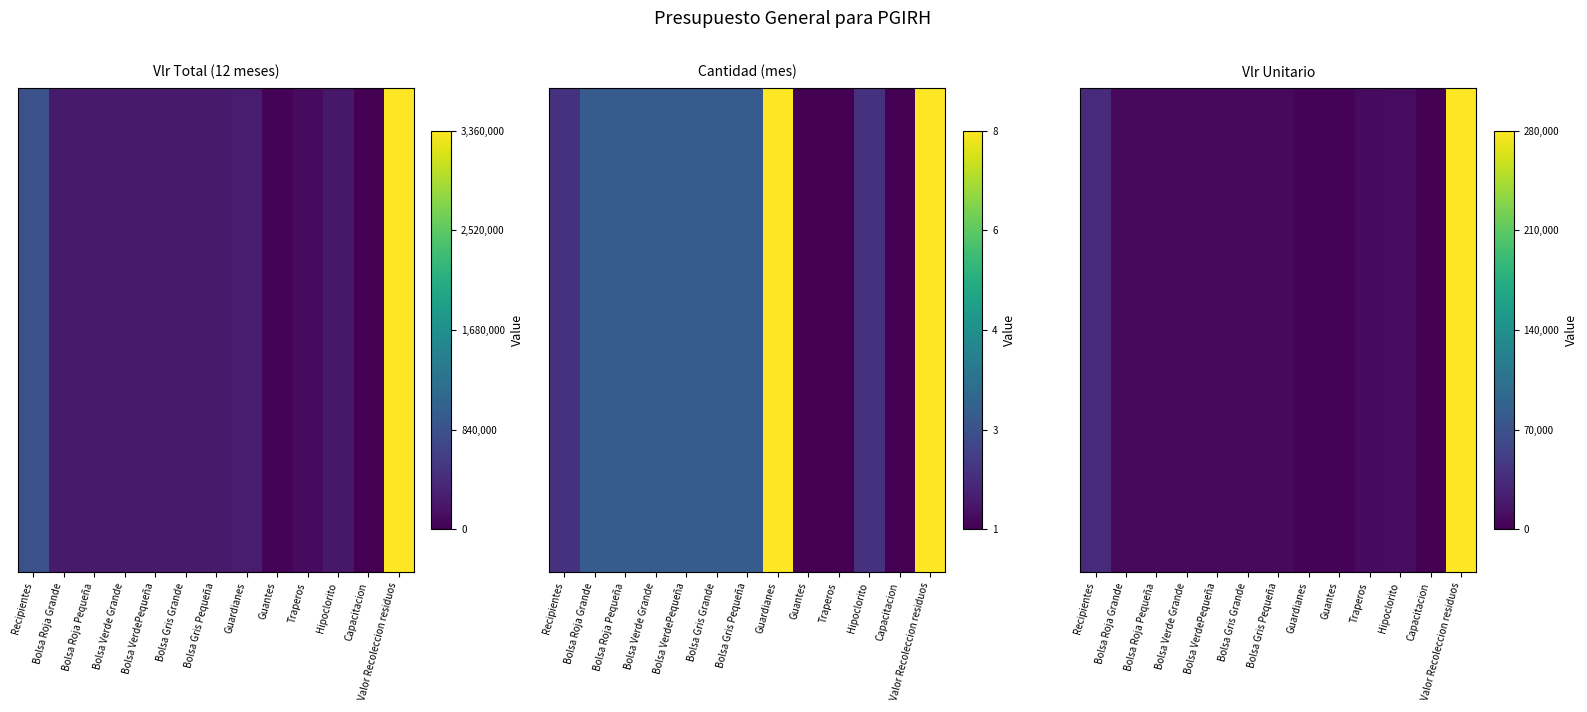

Rank the categories by value from lowest to highest.

Capacitacion, Guardianes, Guantes, Bolsa Roja Grande, Bolsa Roja Pequeña, Bolsa Verde Grande, Bolsa VerdePequeña, Bolsa Gris Grande, Bolsa Gris Pequeña, Traperos, Hipoclorito, Recipientes, Valor Recoleccion residuos